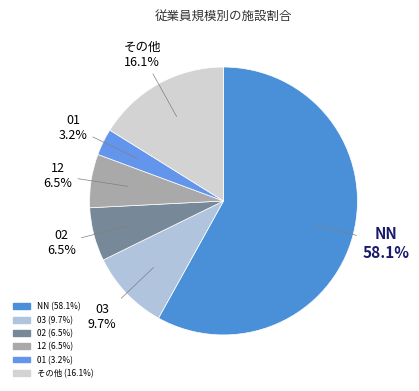

How many slices are in this pie chart?

6